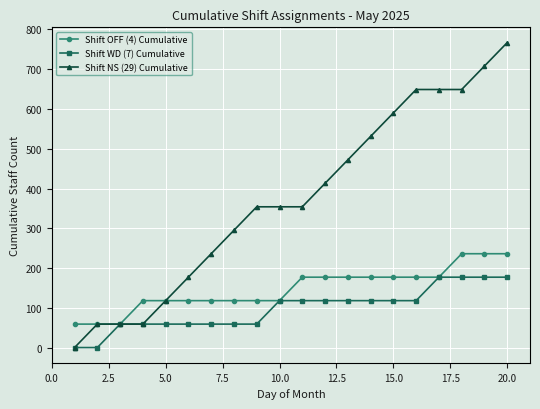

Reading left to right, transcribe all the data shown in this chart.

Shift OFF (4) Cumulative: 59	59	59	118	118	118	118	118	118	118	177	177	177	177	177	177	177	236	236	236
Shift WD (7) Cumulative: 0	0	59	59	59	59	59	59	59	118	118	118	118	118	118	118	177	177	177	177
Shift NS (29) Cumulative: 0	59	59	59	118	177	236	295	354	354	354	413	472	531	590	649	649	649	708	767